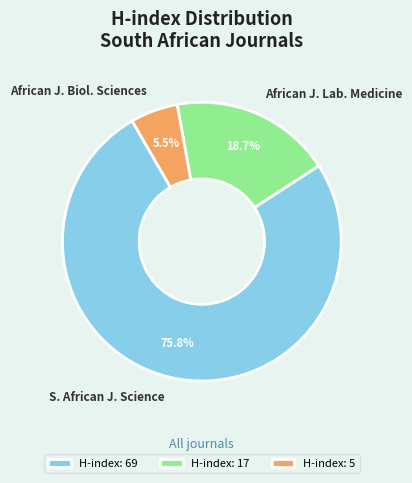

What portion of the pie excludes S. African J. Science?

24.2%